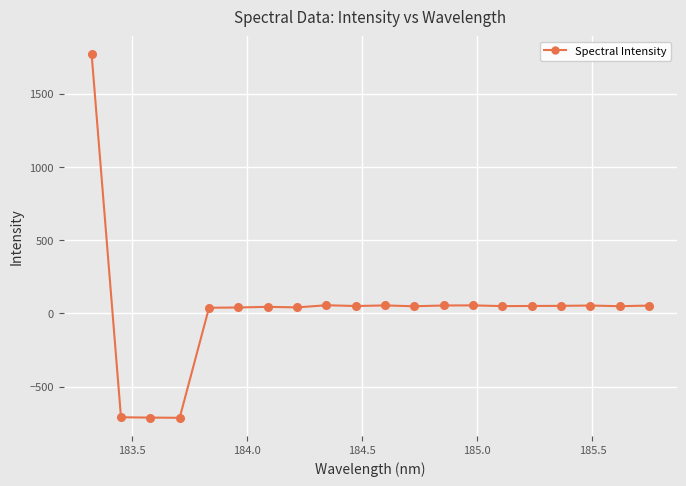

What is the average value?

21.9